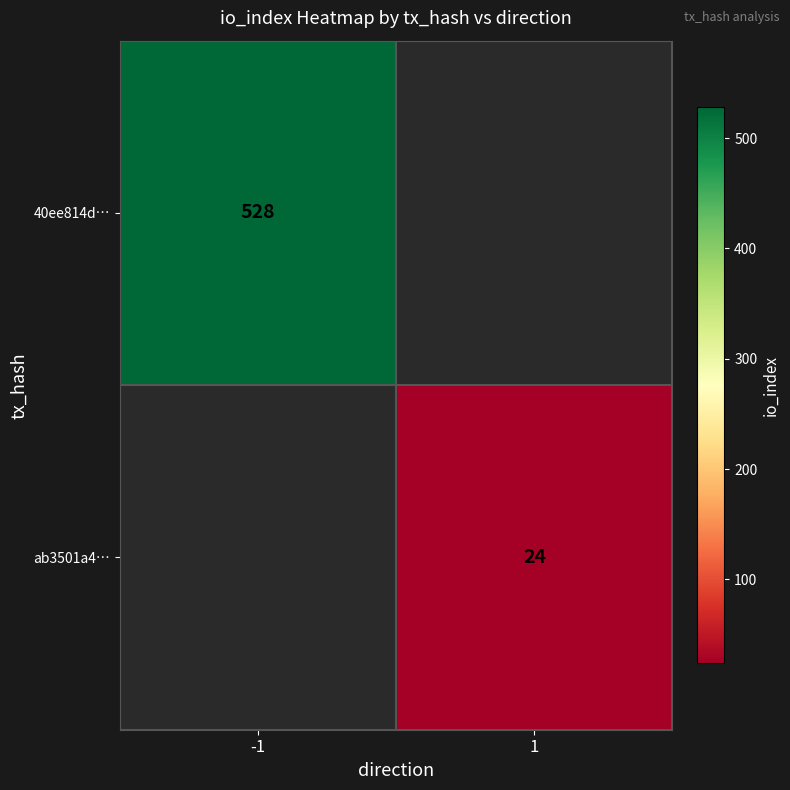

Is it true that ab3501a4… equals 32 at 1?

False